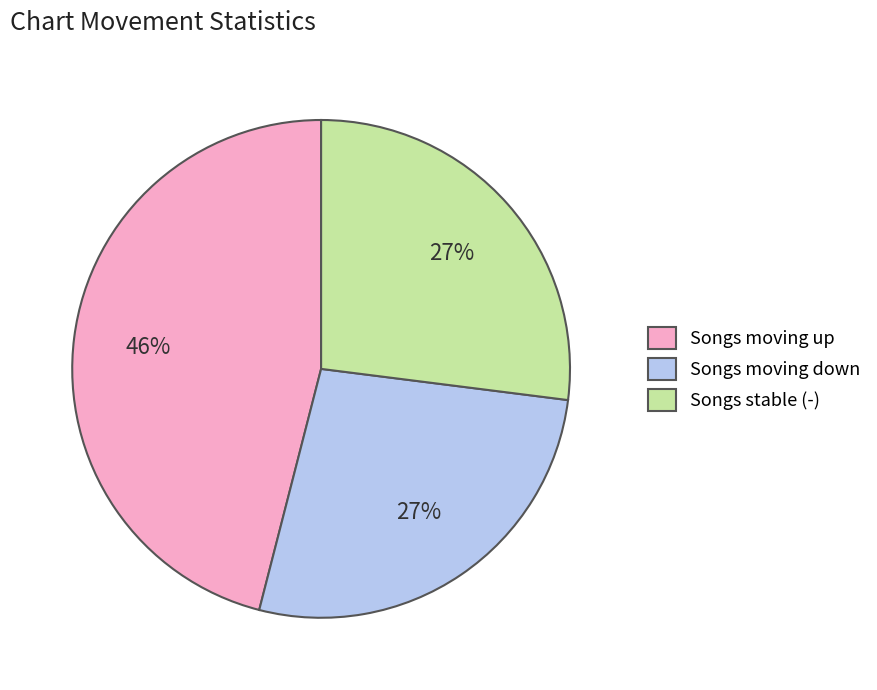

To the nearest percent, what is the average slice percentage?

33%